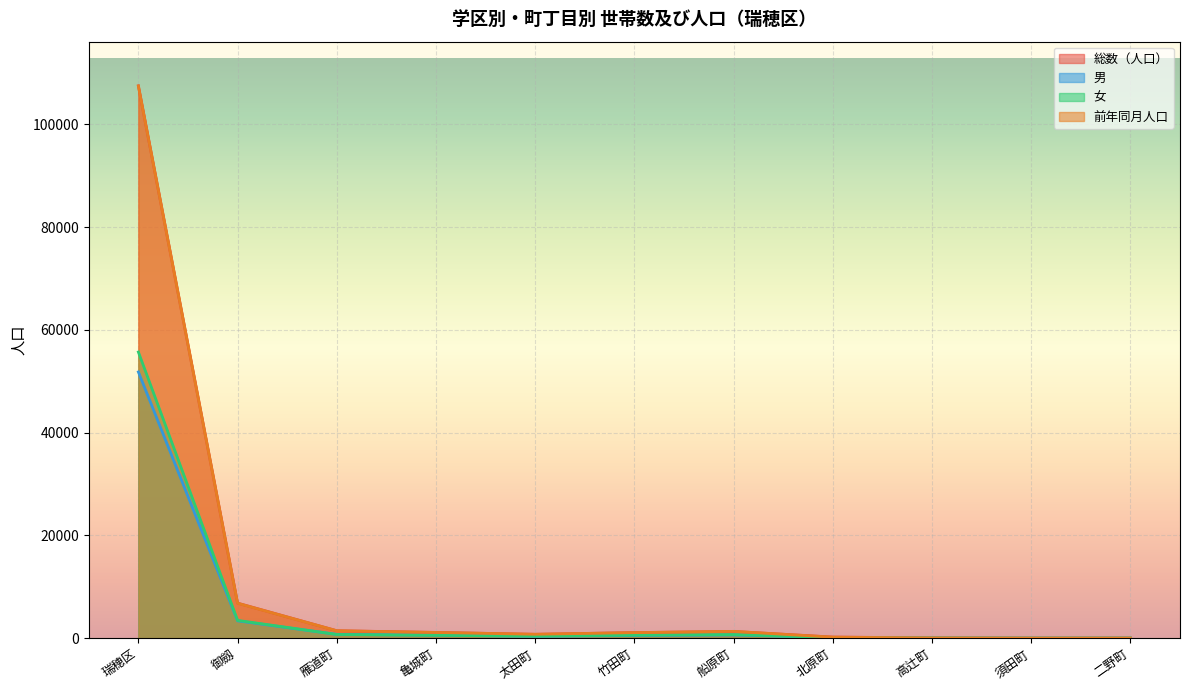

What is the minimum value shown in the chart?

1